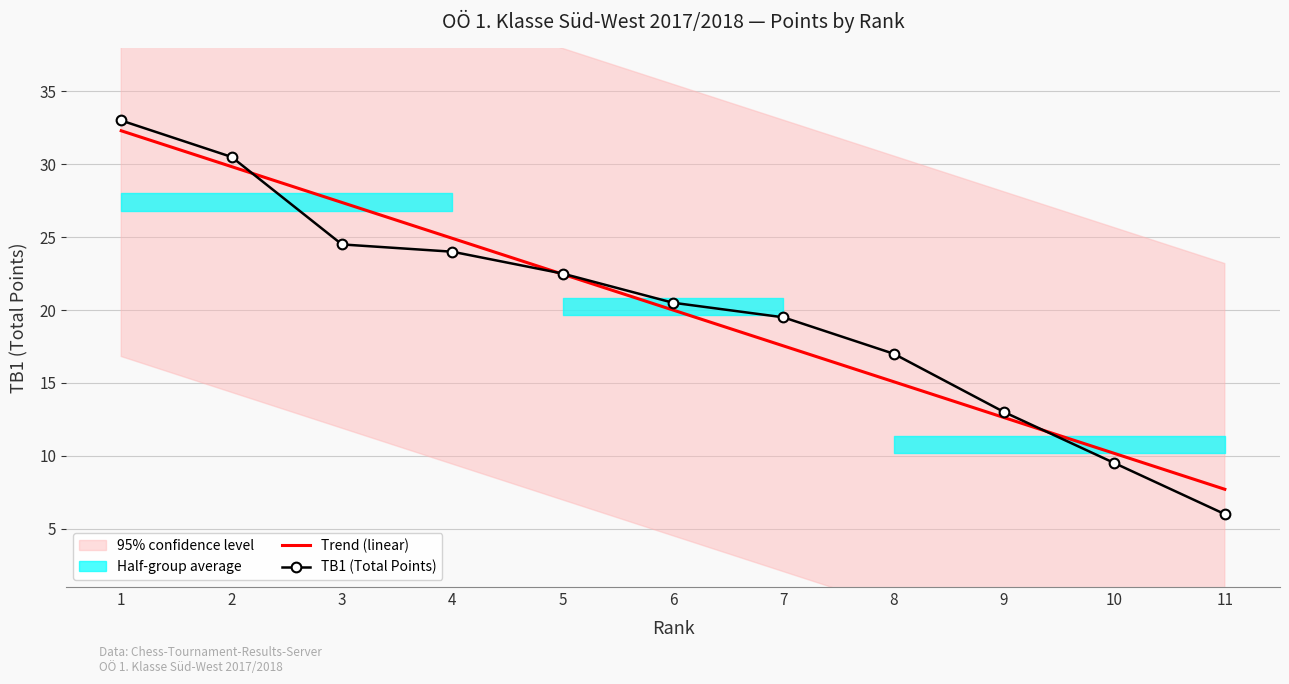

What is the difference between the Trend (linear) values at 3 and 11?

19.7